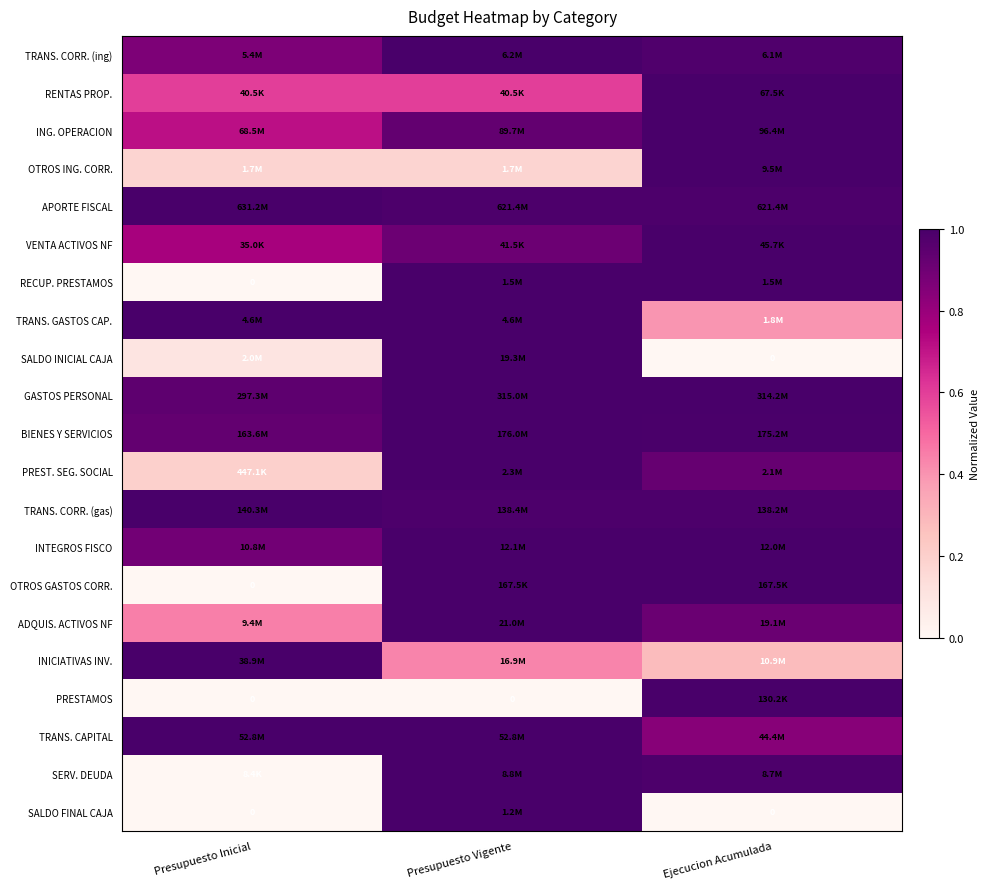

At Presupuesto Vigente, list the series in order from smallest to largest.

PRESTAMOS, OTROS ING. CORR., INICIATIVAS INV., RENTAS PROP., VENTA ACTIVOS NF, ING. OPERACION, APORTE FISCAL, TRANS. CORR. (gas), TRANS. CORR. (ing), RECUP. PRESTAMOS, TRANS. GASTOS CAP., SALDO INICIAL CAJA, GASTOS PERSONAL, BIENES Y SERVICIOS, PREST. SEG. SOCIAL, INTEGROS FISCO, OTROS GASTOS CORR., ADQUIS. ACTIVOS NF, TRANS. CAPITAL, SERV. DEUDA, SALDO FINAL CAJA